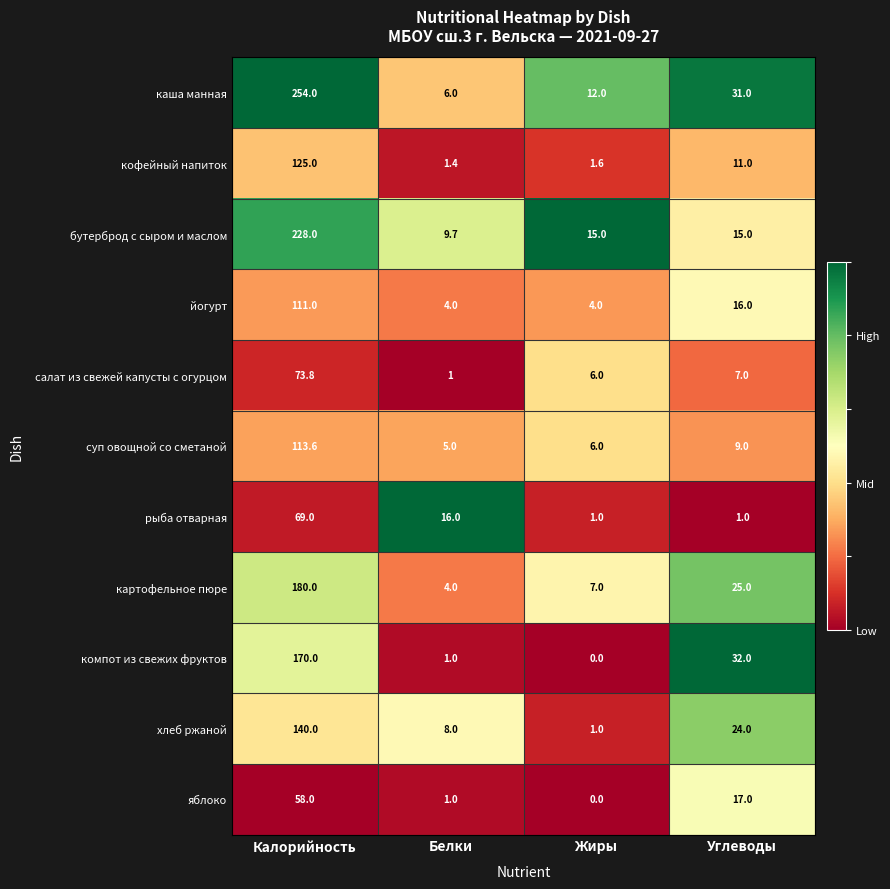

Which series has the largest range (max minus min)?

каша манная